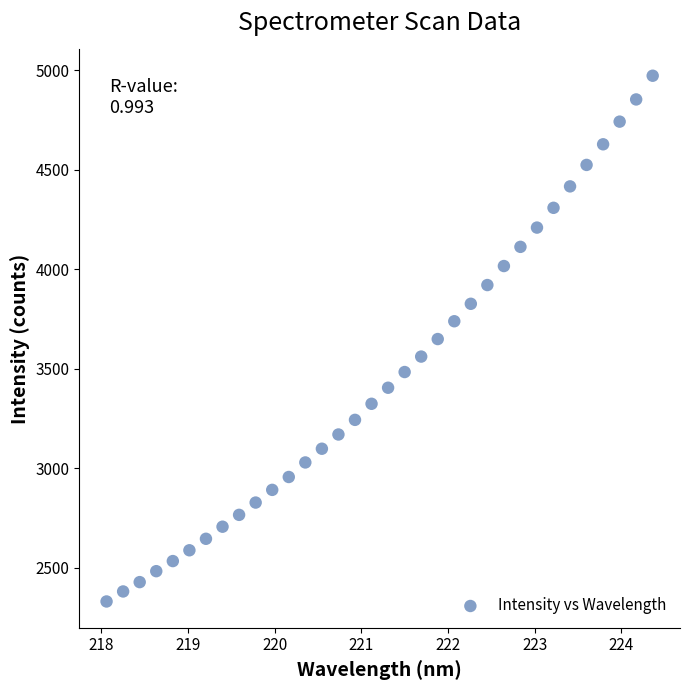

What is the range of Y values (max minus min)?

2642.4